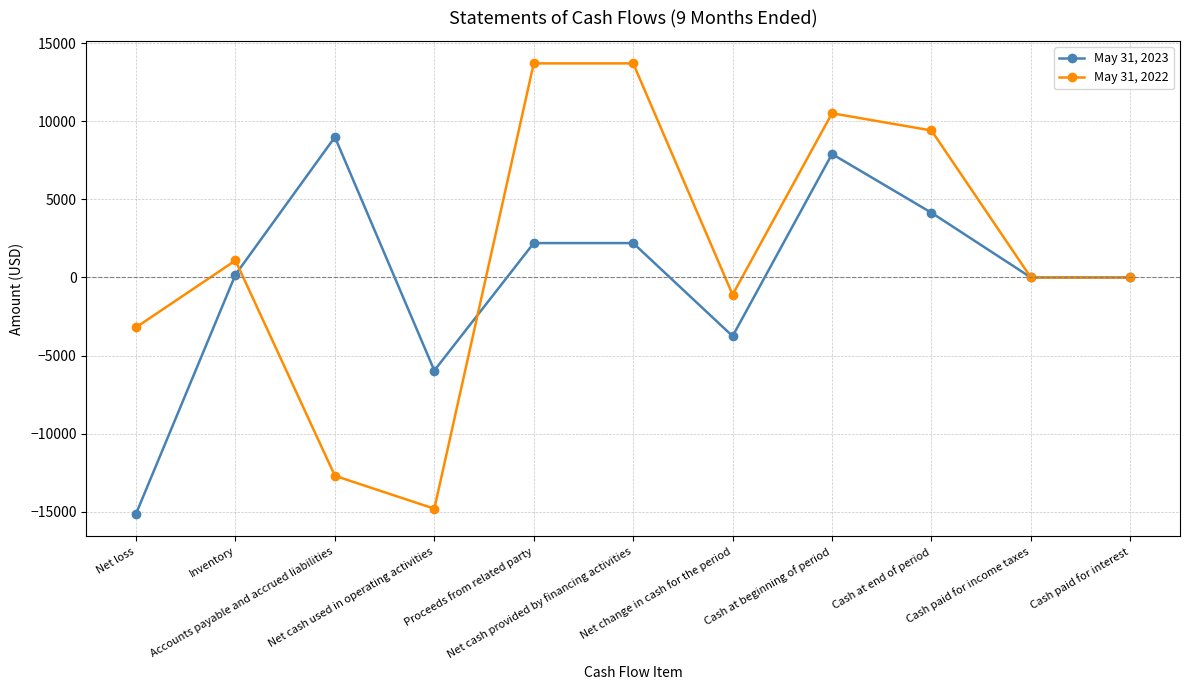

How many lines are shown in the chart?

2